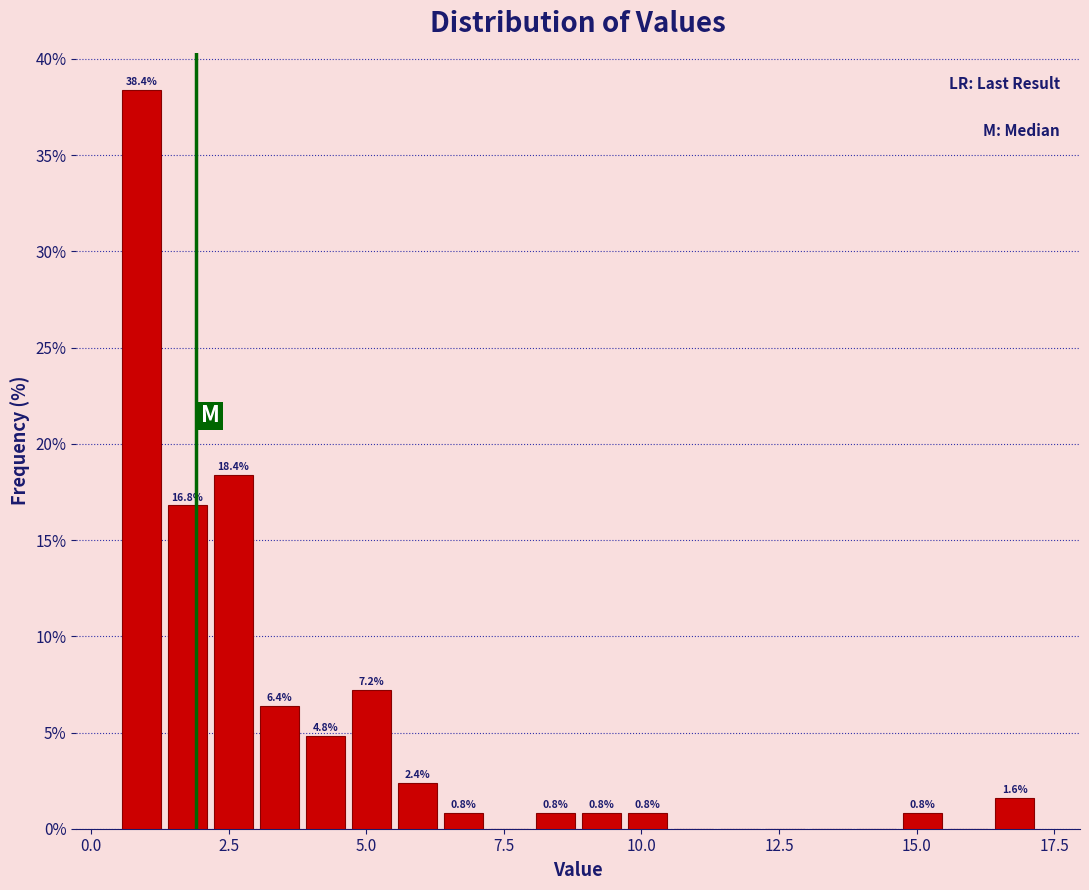

Around what value on the x-axis is the tallest bar? Give the approximate position of its centre, as read against the axis.

1.0